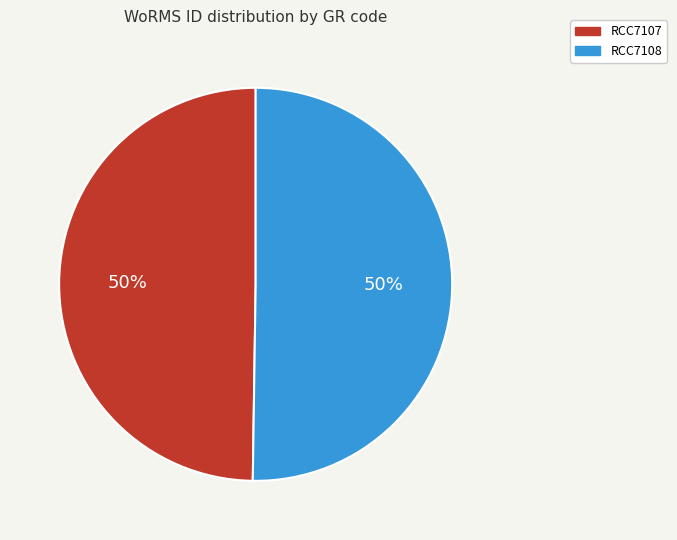

Is the sum of RCC7107 and RCC7108 greater than half?

Yes